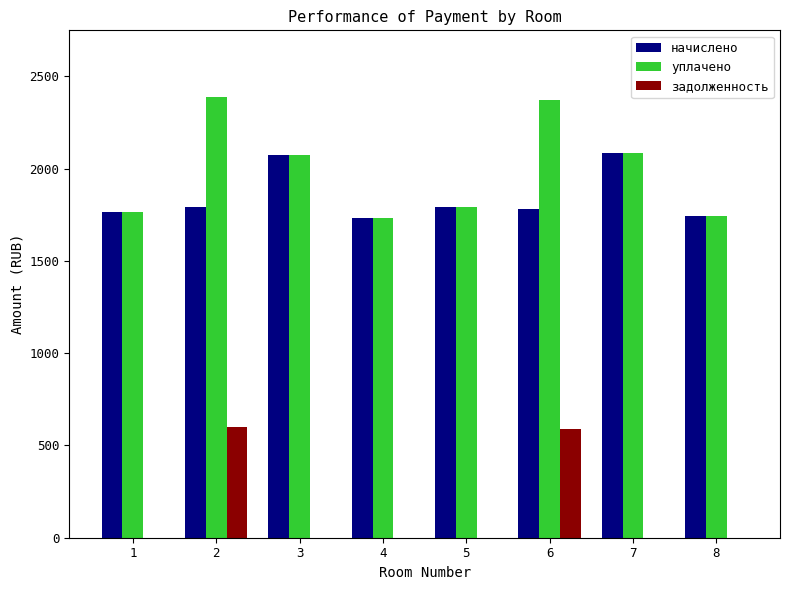

True or false: начислено has a value of 2739.7 at 7.

False